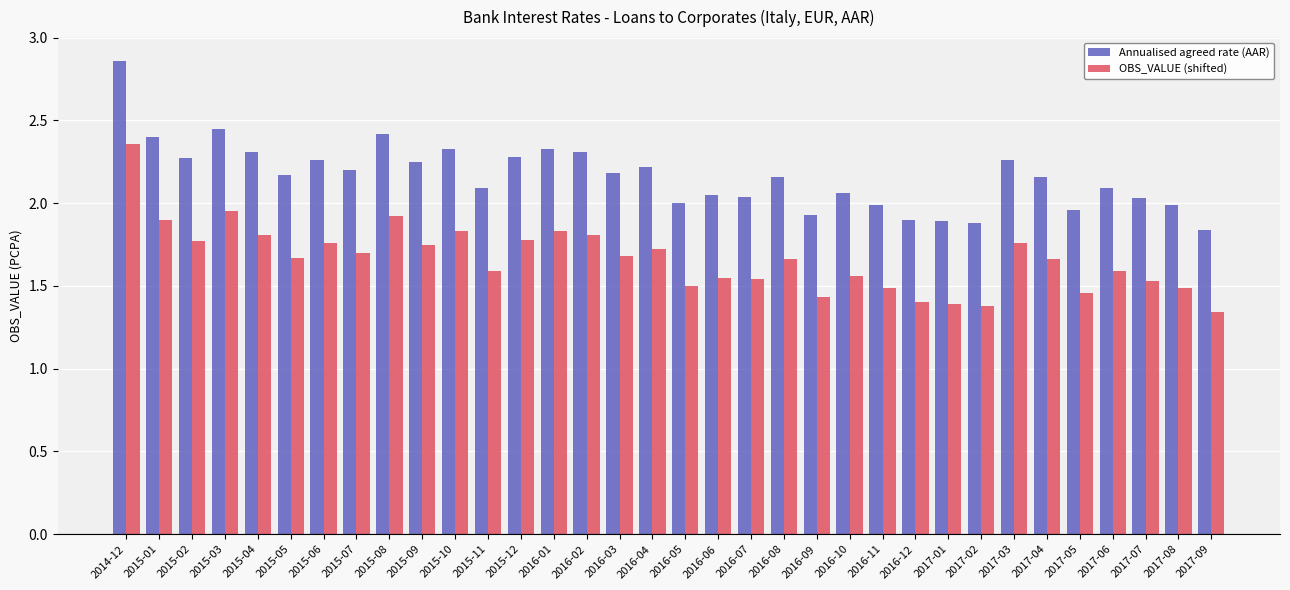

Is it true that OBS_VALUE (shifted) equals 1.8 at 2015-06?

True